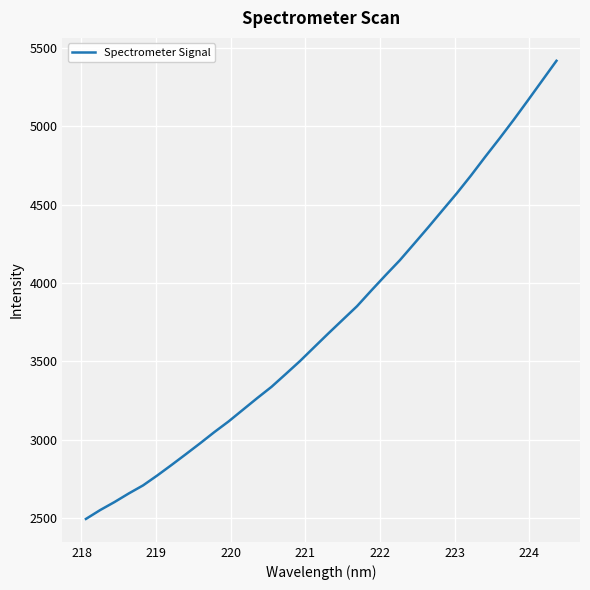

What is the difference between the maximum and minimum values?

2924.4